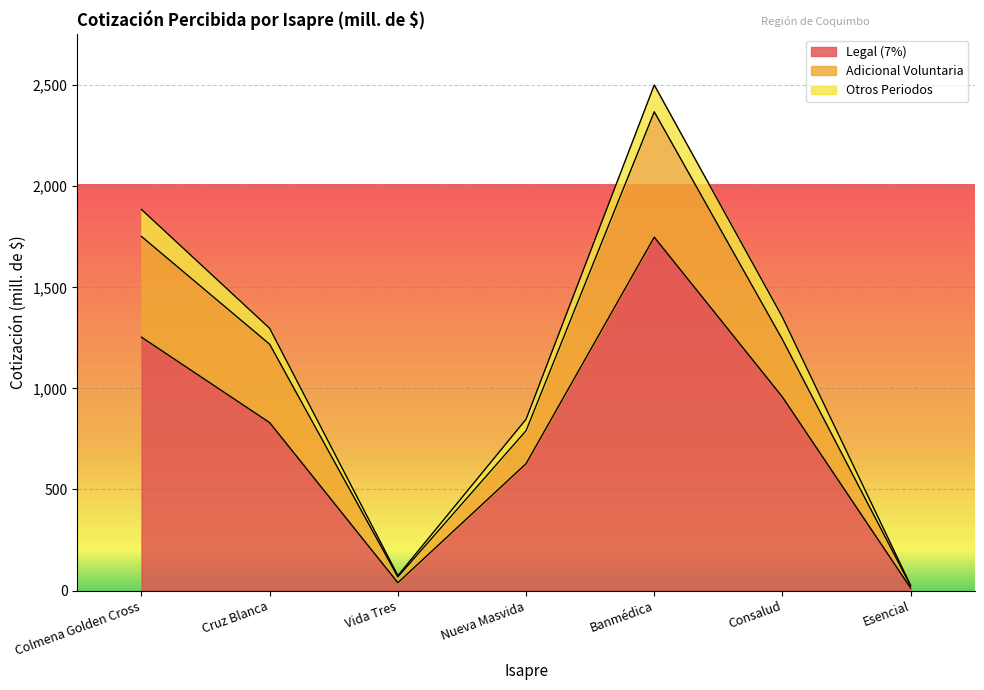

What is the highest value of the Legal (7%) series?

1748.3